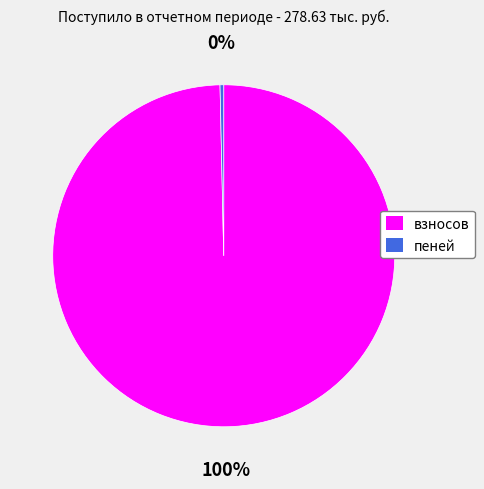

Count the number of slices in the pie.

2